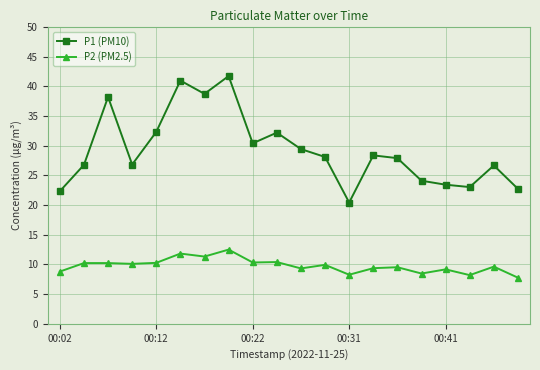

True or false: P2 (PM2.5) has more than 1 interior local peaks.

True